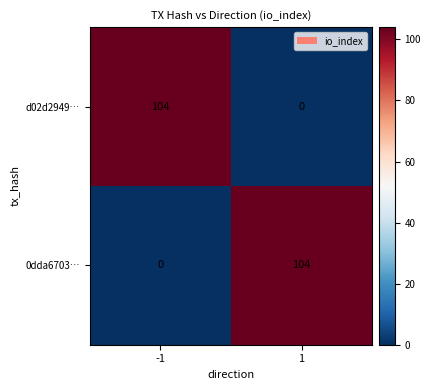

What is the maximum value shown in the chart?

104